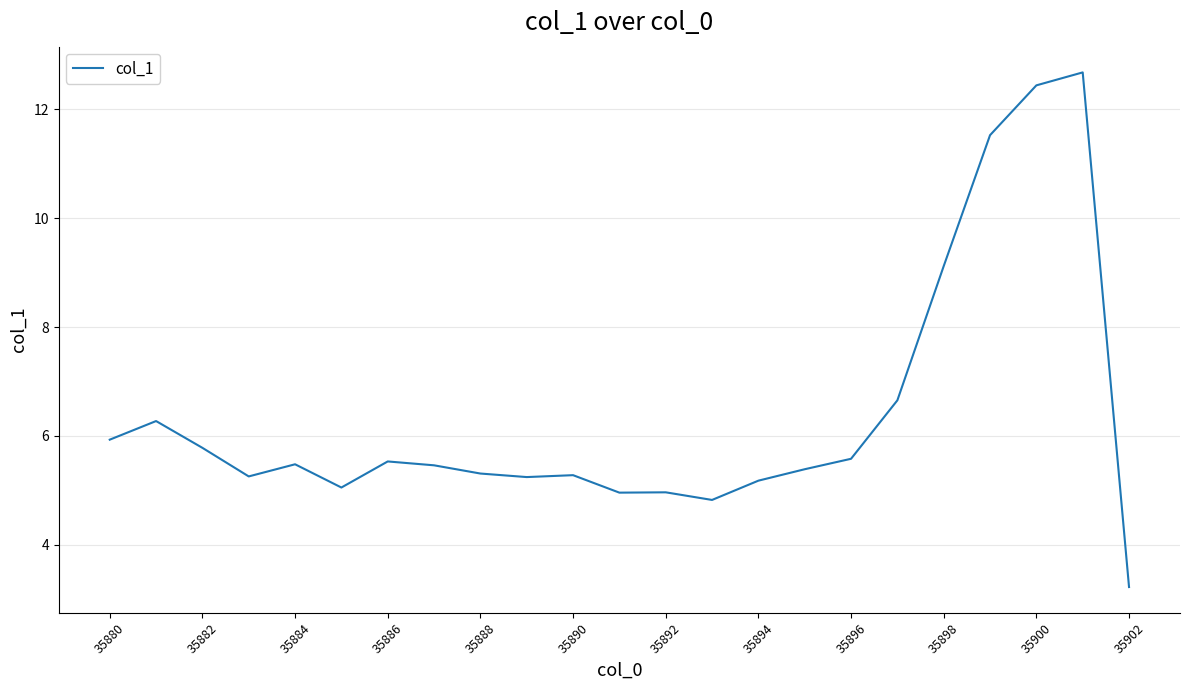

True or false: there are more than 2 points higher than both neighbors.

True